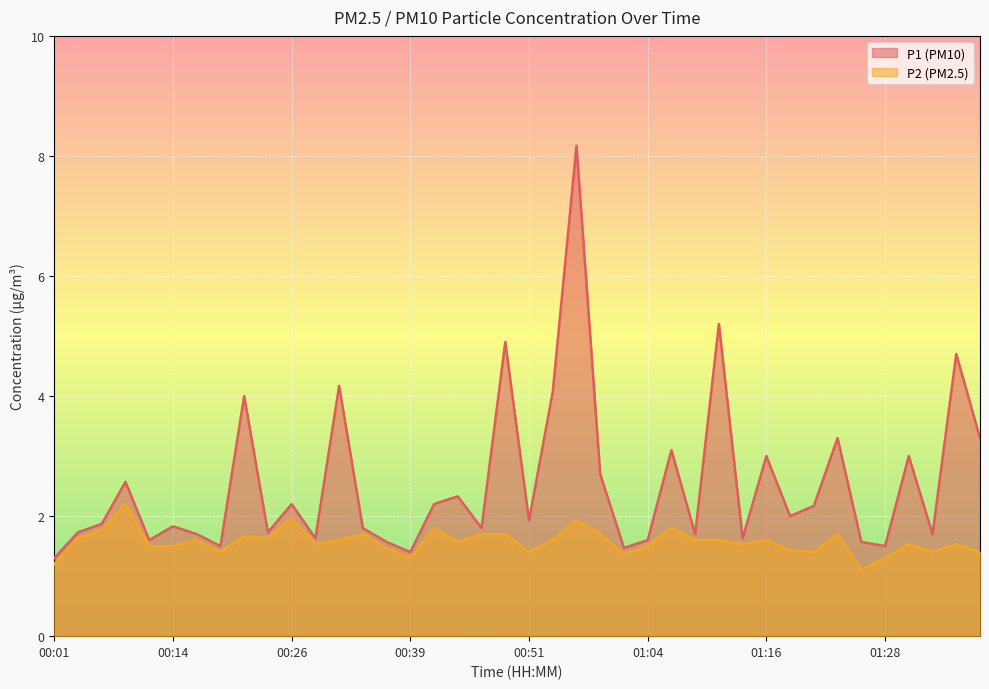

What is the lowest value of the P2 series?

1.1